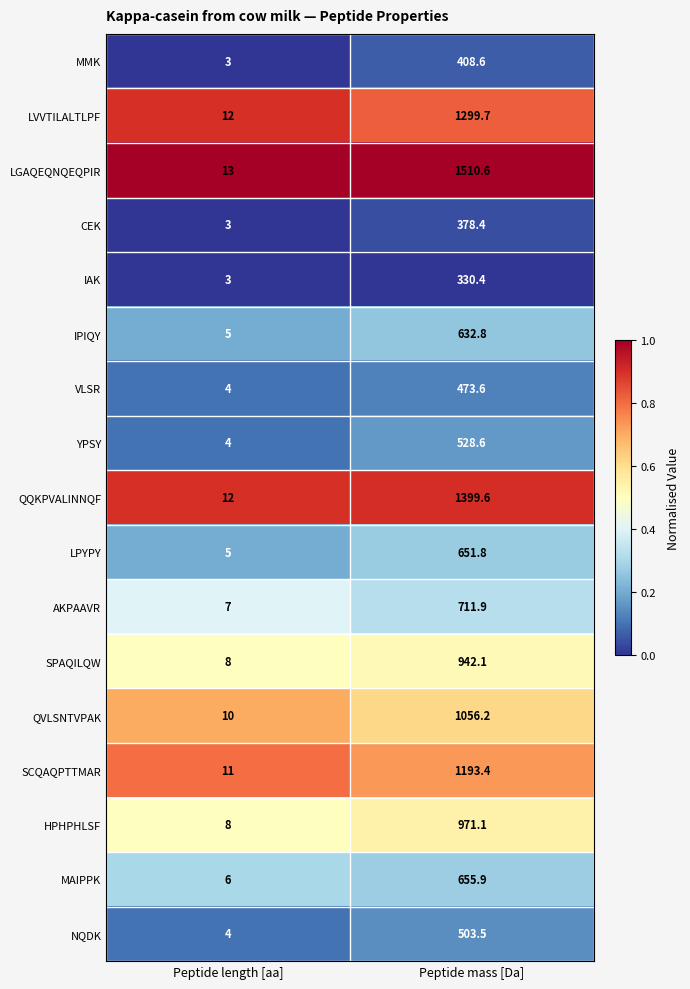

Is it true that VLSR equals 1.0 at Peptide length [aa]?

False